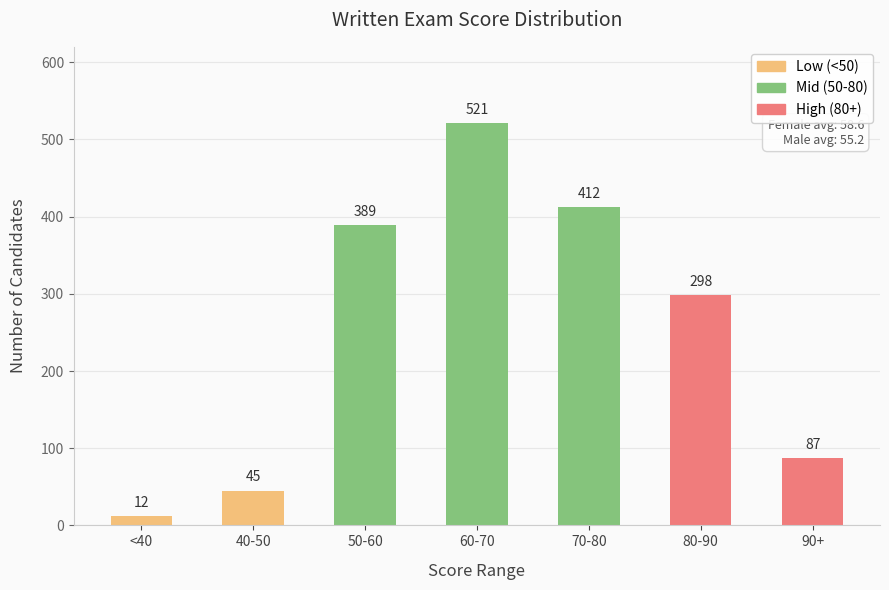

At which label is the value closest to 266?

80-90